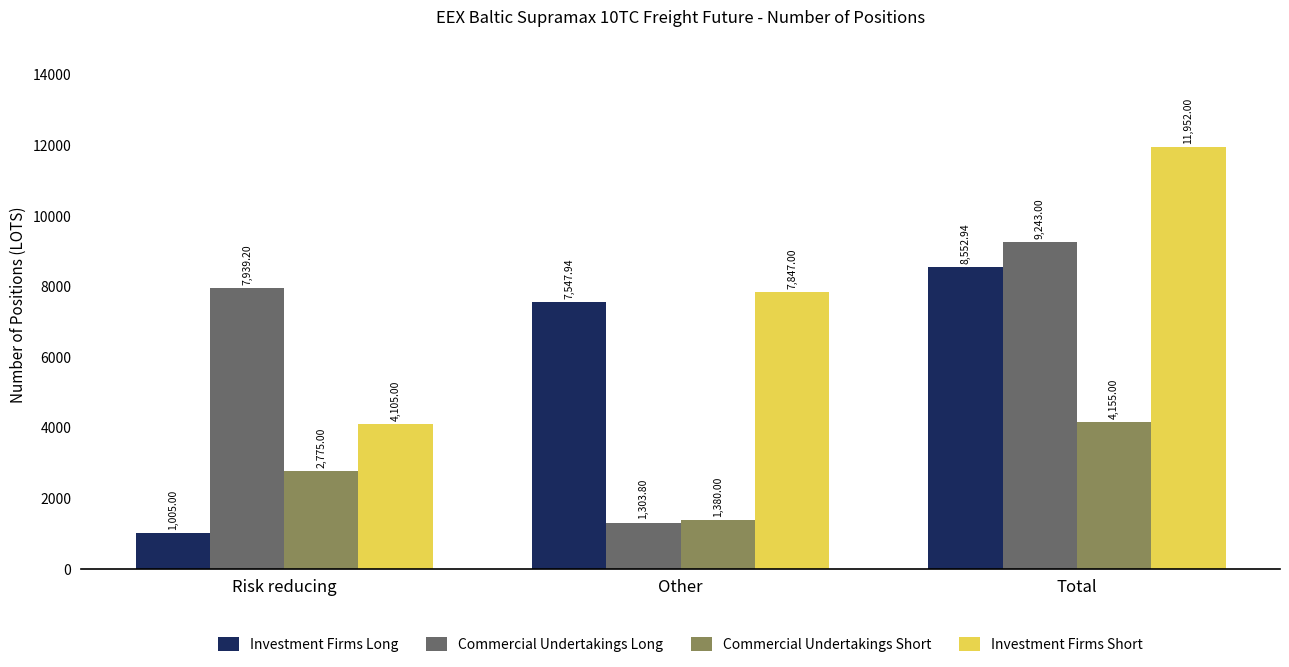

The Commercial Undertakings Long series shows 1303.8 at Other. True or false?

True